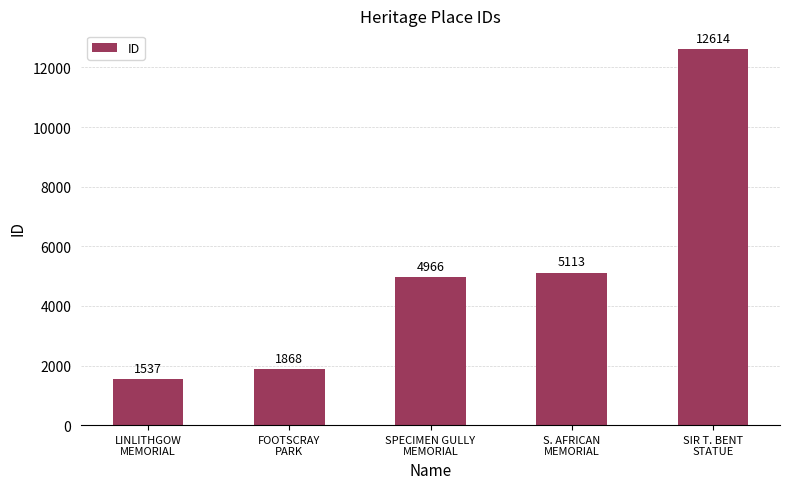

Is it true that the value at LINLITHGOW
MEMORIAL is 359?

False